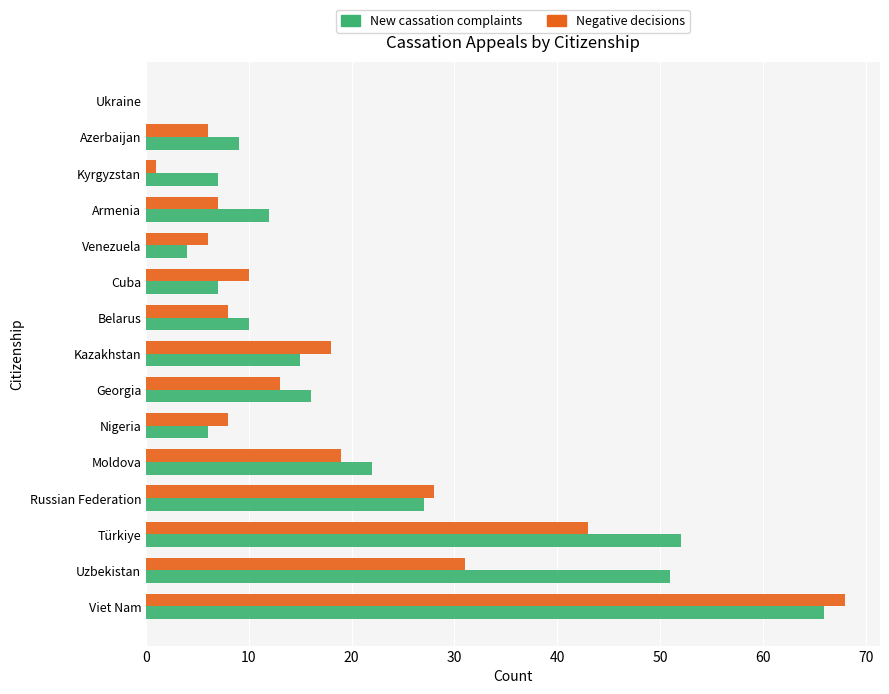

What is the sum of the New cassation complaints values at Türkiye and Viet Nam?

118